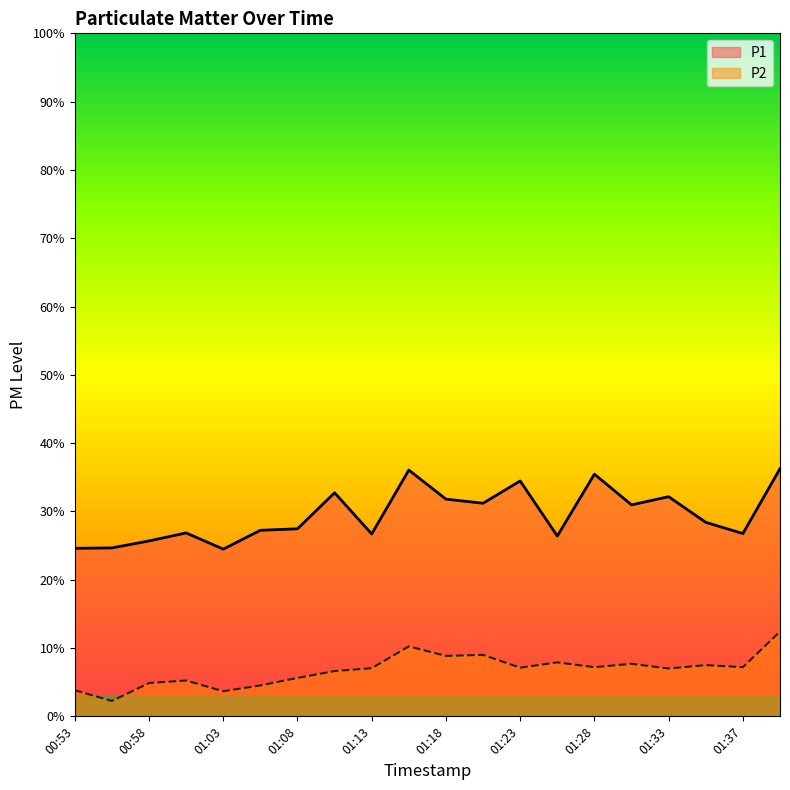

Reading right to left, transcribe all the data shown in this chart.

P1: 36.3	26.8	28.4	32.2	31.0	35.5	26.4	34.5	31.2	31.8	36.1	26.7	32.7	27.5	27.2	24.5	26.9	25.7	24.7	24.6
P2: 12.4	7.2	7.5	7.0	7.7	7.2	7.9	7.1	9.0	8.8	10.2	7.0	6.6	5.6	4.5	3.7	5.2	4.9	2.2	3.8